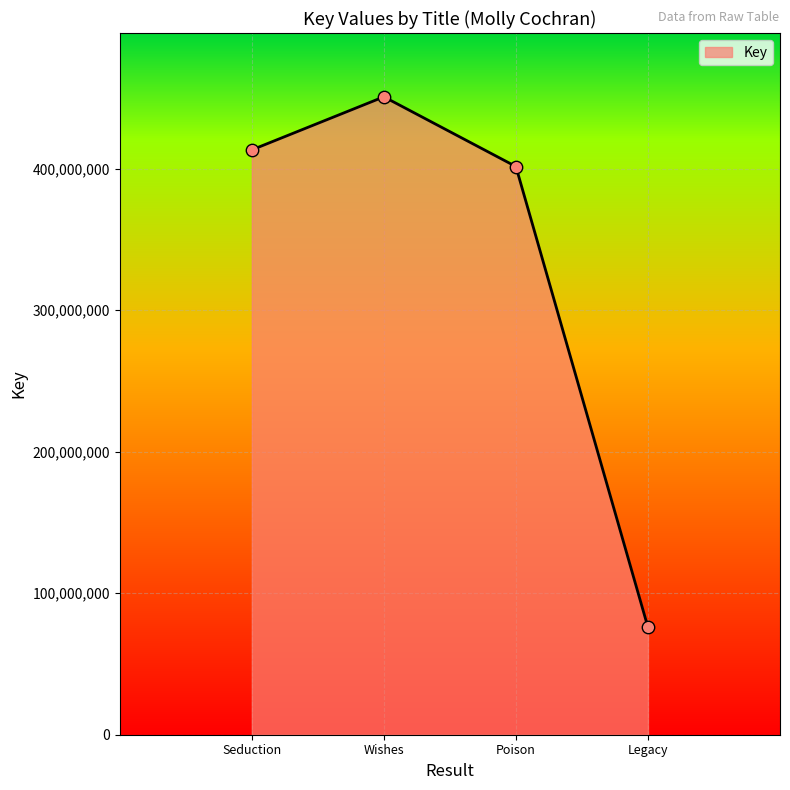

Which has a higher value, Poison or Seduction?

Seduction